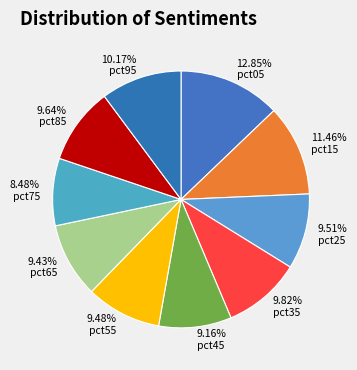

What is the smallest slice in the pie chart?

pct75